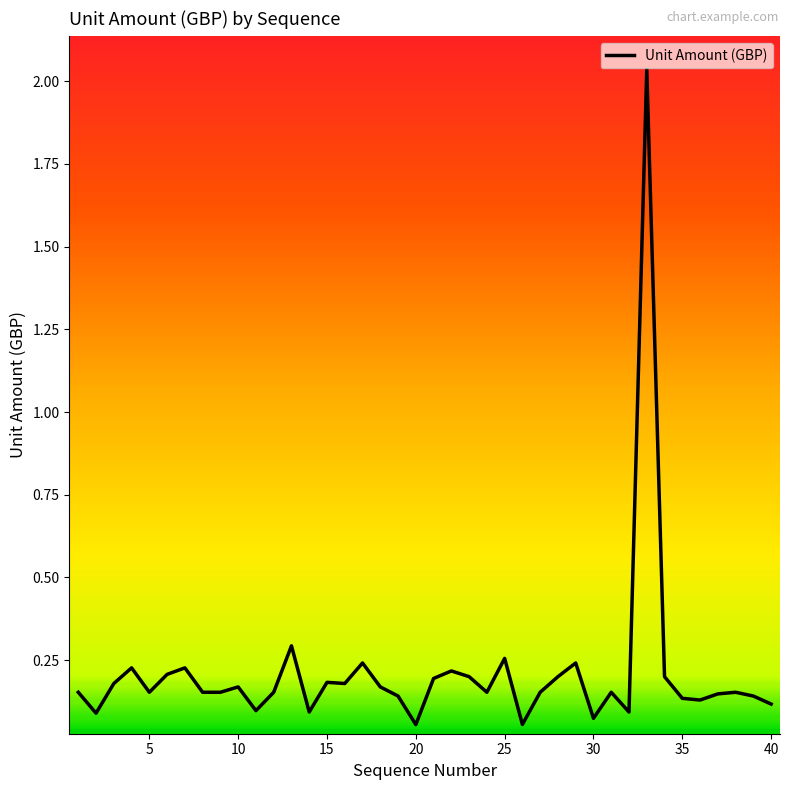

What is the maximum value shown in the chart?

2.0